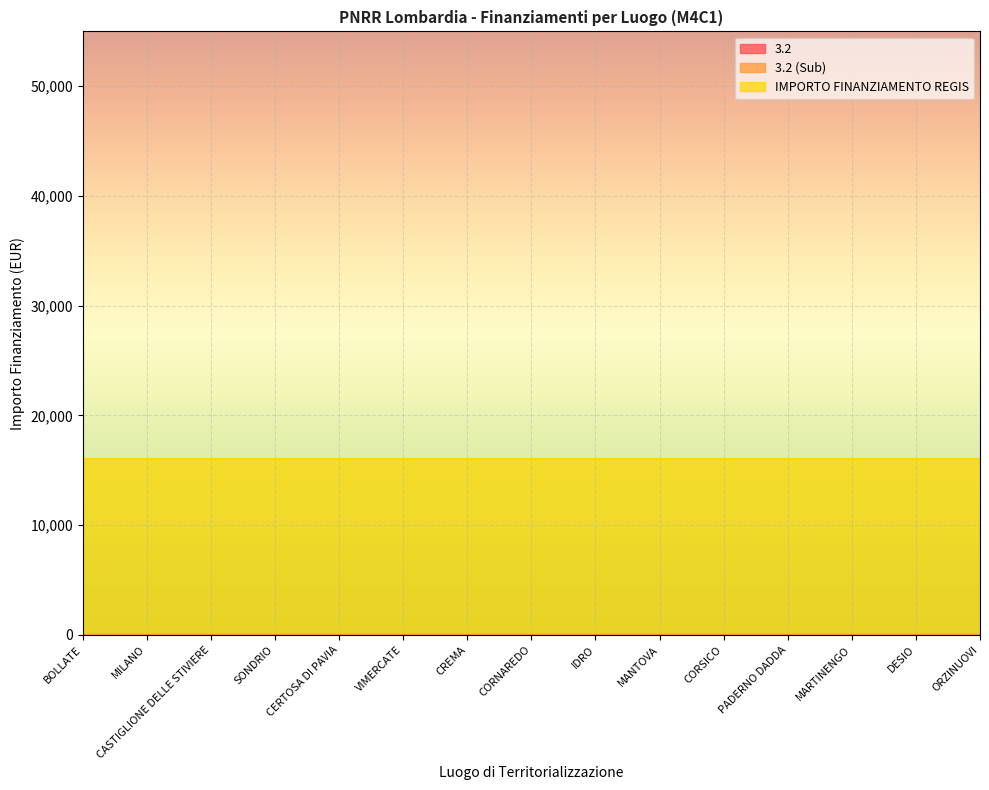

What is the lowest value of the IMPORTO FINANZIAMENTO REGIS series?

16000.0